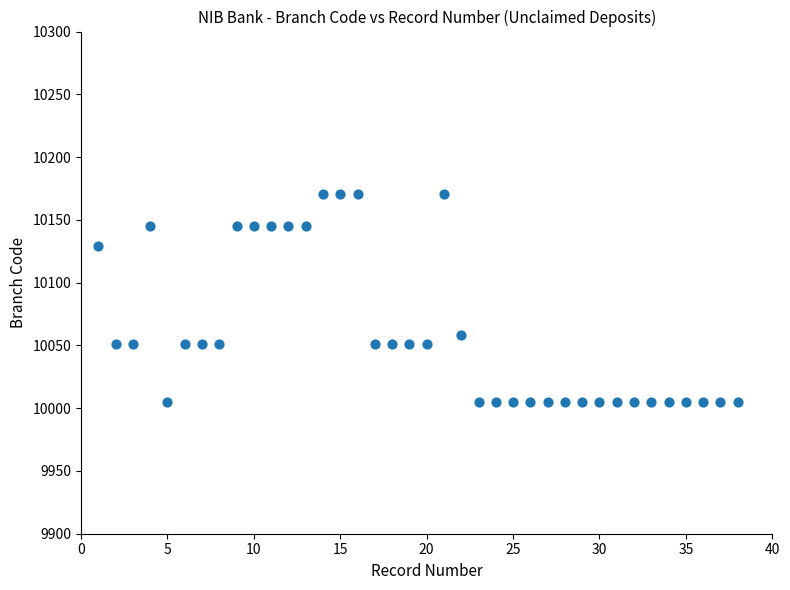

What Y value in the scatter plot is closest to 10088?

10058